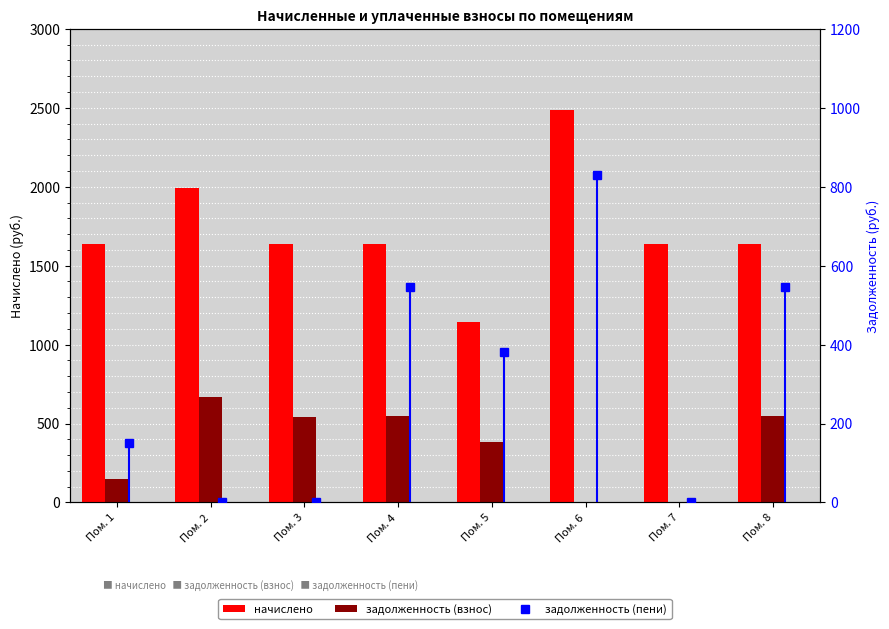

Reading left to right, transcribe all the data shown in this chart.

начислено: 1635.0	1990.7	1635.0	1635.0	1143.8	2485.6	1635.0	1635.0
задолженность (взнос): 150.9	669.0	539.6	545.0	381.3	0.0	0.0	545.0
задолженность (пени): 150.9	0.0	0.0	545.0	381.3	828.5	0.0	545.0